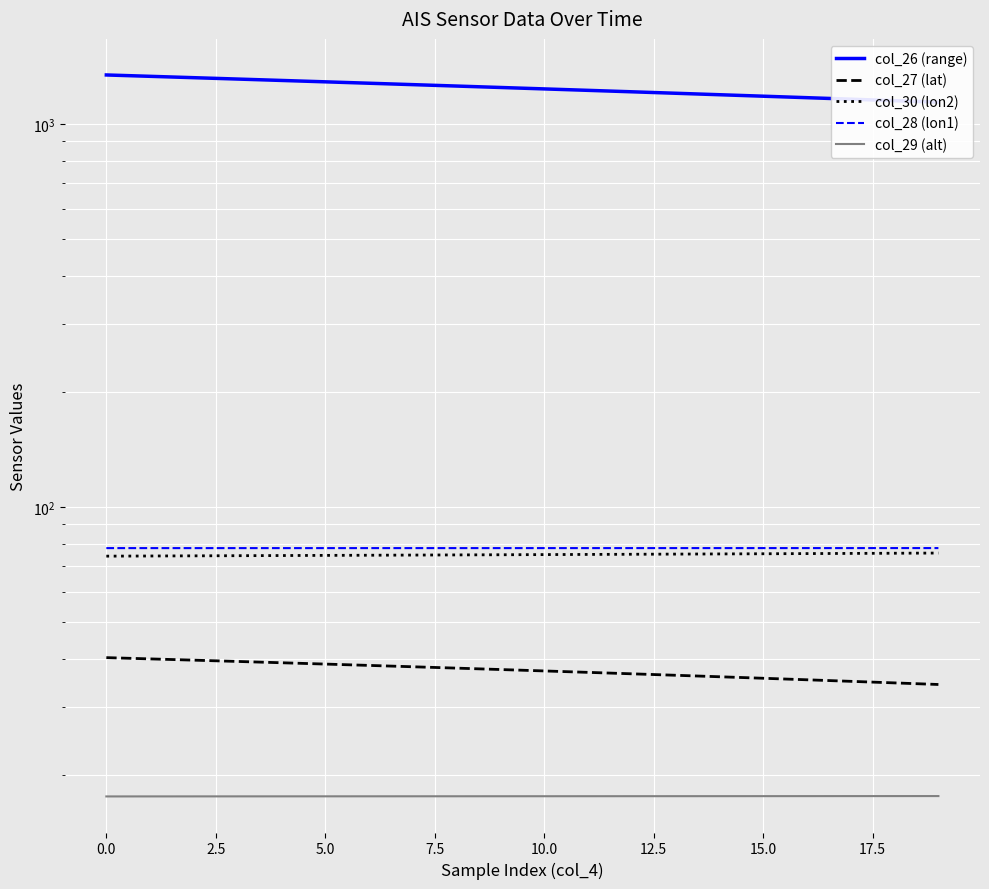

At 17.5, list the series in order from smallest to largest.

col_29 (alt), col_27 (lat), col_30 (lon2), col_28 (lon1), col_26 (range)